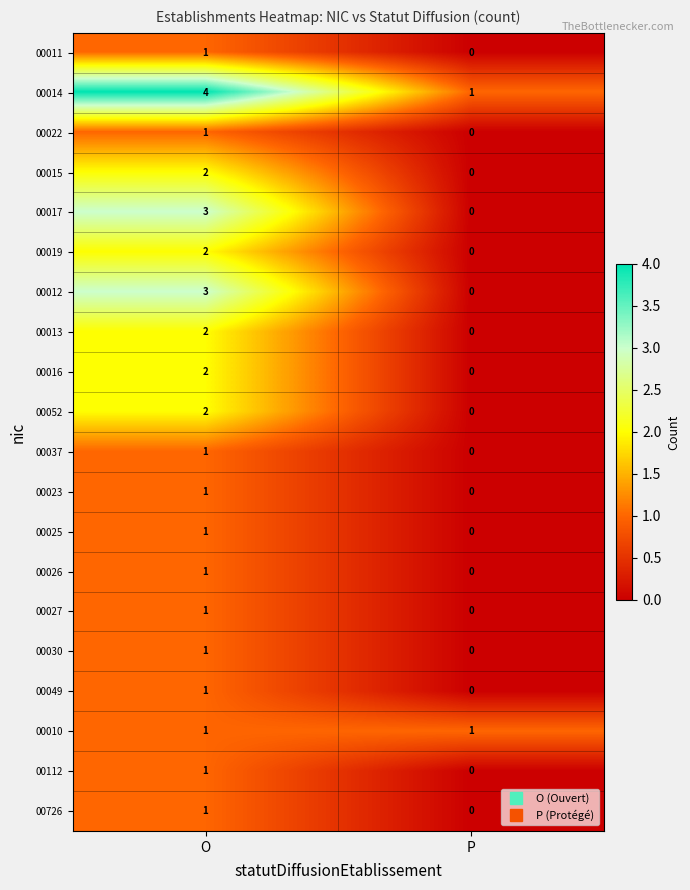

What is the approximate value of 00017 at O?

3